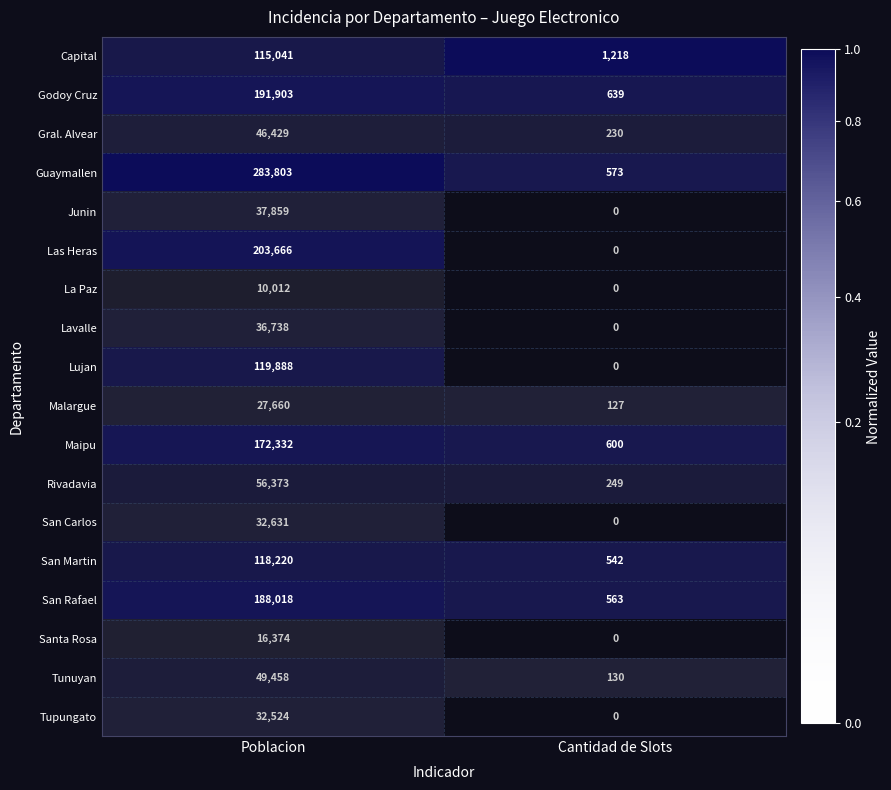

How many categories are shown in the chart?

2